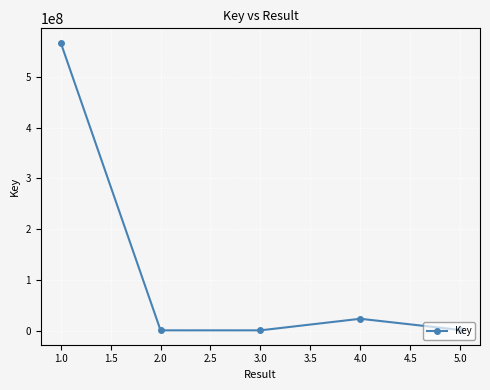

At which category does the data reach its first local peak?

4.0